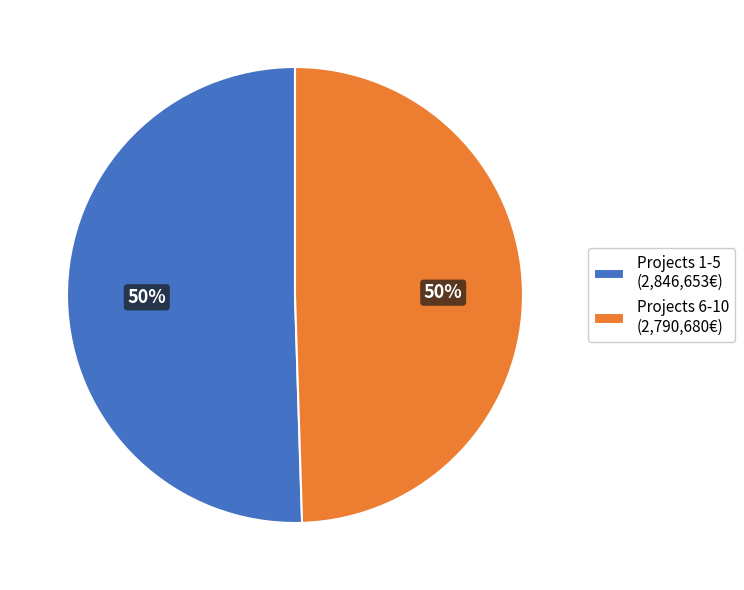

The Projects 1-5 (2,846,653€) slice represents 50% of the pie. True or false?

True